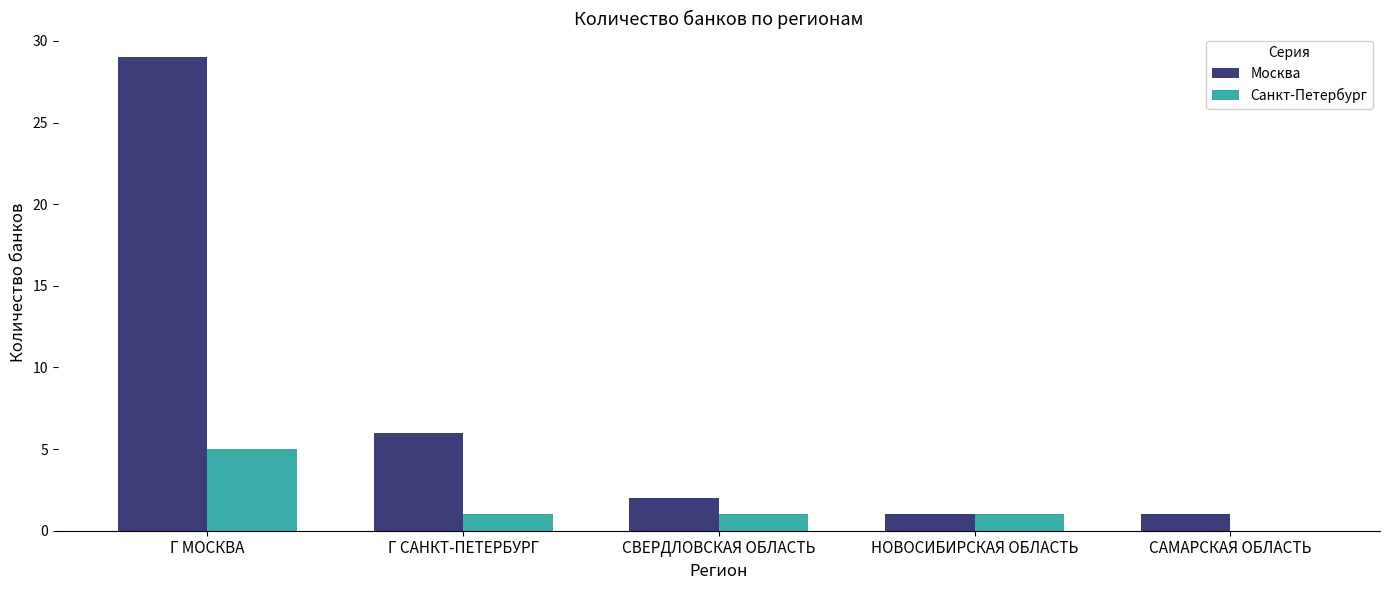

At which category is the sum across all series the highest?

Г МОСКВА